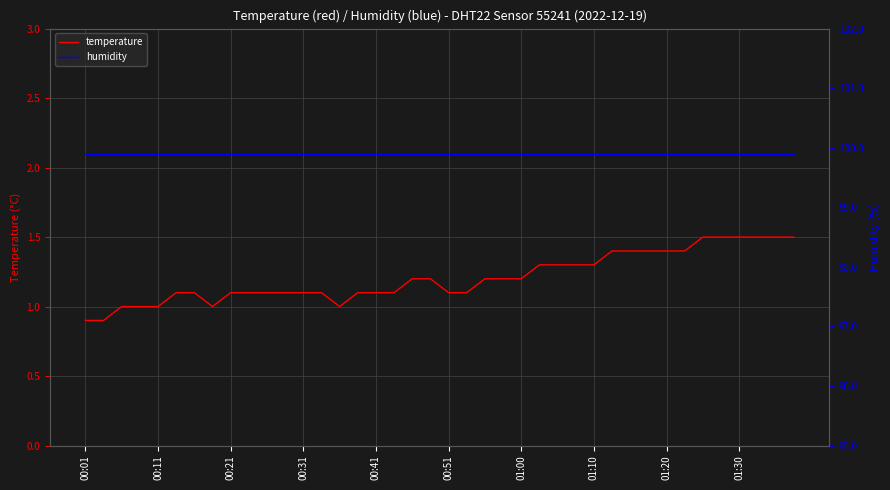

Is it true that humidity equals 132.2 at 11?

False